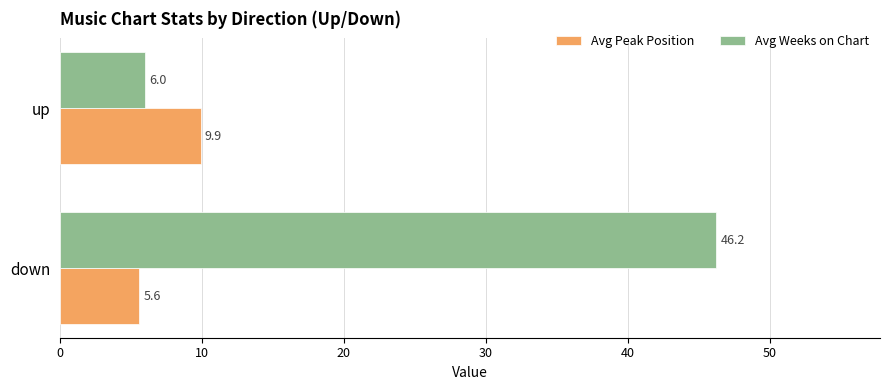

Which series has the widest spread of values?

Avg Weeks on Chart